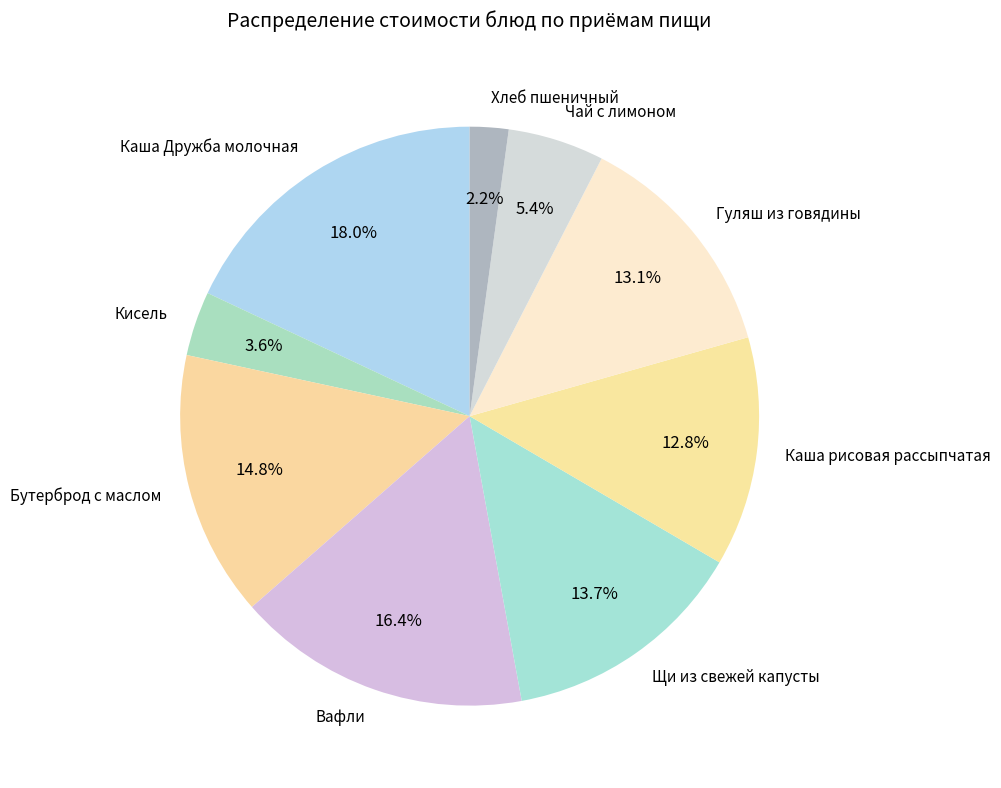

To the nearest percent, what is the average slice percentage?

11%